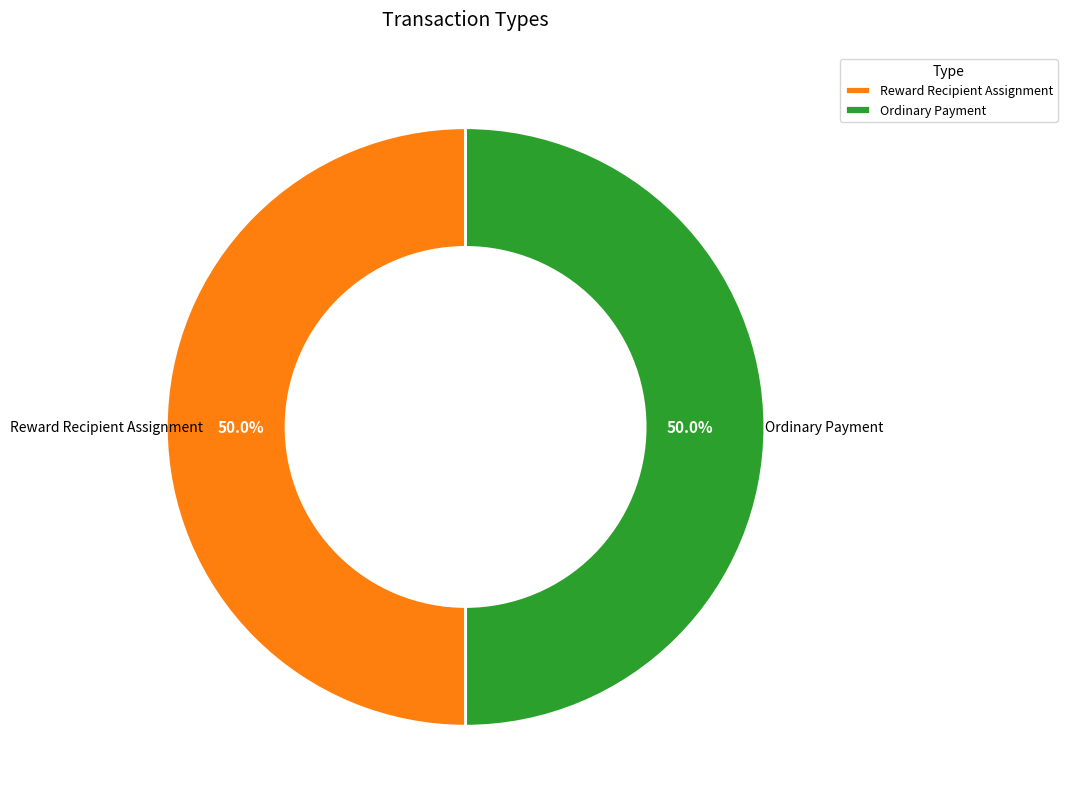

Count the number of slices in the pie.

2